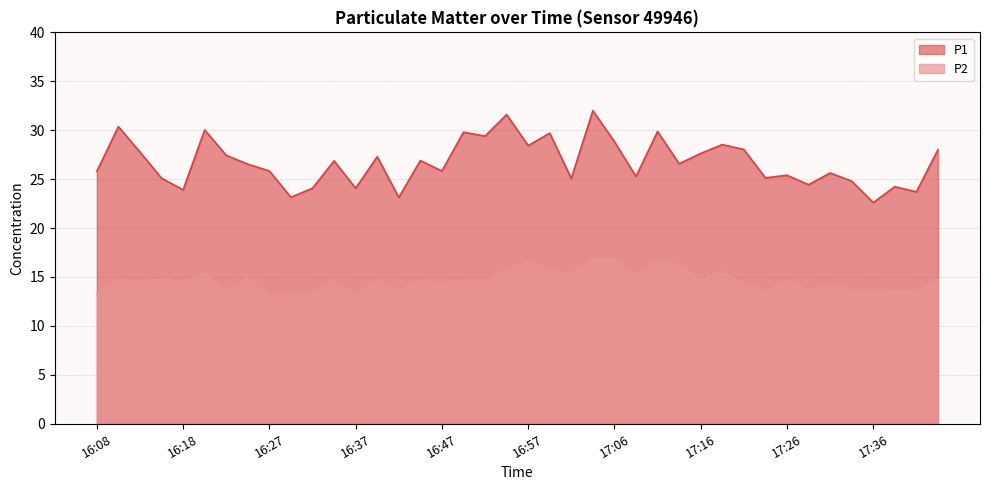

Which category has the lowest value across all series?

16:27